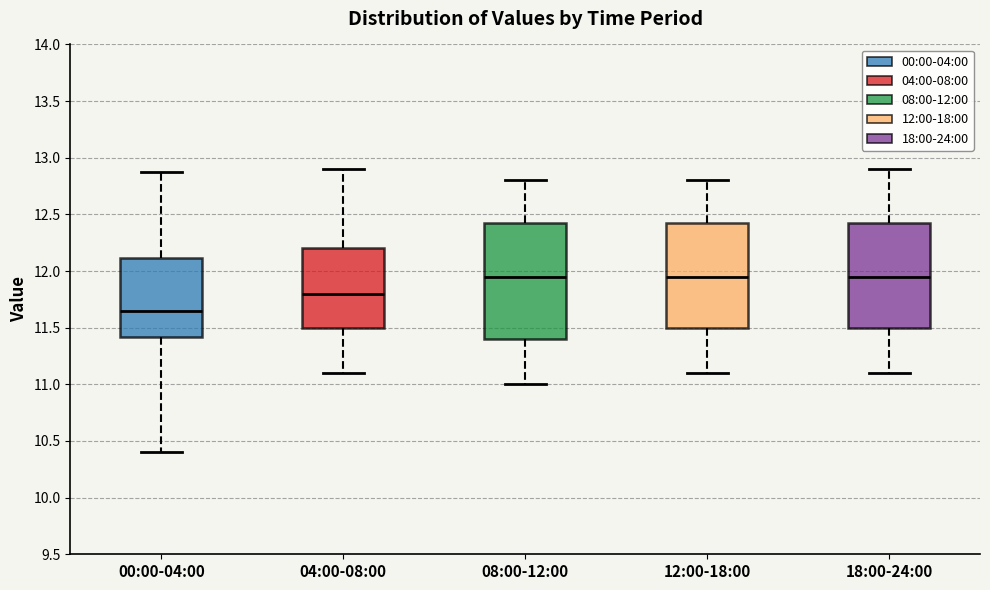

Reading left to right, read every box against the y-axis: the position of its median line, the range the box covers, and the ends of its whiskers. The values are not printed on the chart, so give them approximately, as read against the axis.

00:00-04:00: median 11.65, box 11.40 to 12.10, whiskers 10.40 to 12.85
04:00-08:00: median 11.80, box 11.50 to 12.20, whiskers 11.10 to 12.90
08:00-12:00: median 11.95, box 11.40 to 12.45, whiskers 11.00 to 12.80
12:00-18:00: median 11.95, box 11.50 to 12.45, whiskers 11.10 to 12.80
18:00-24:00: median 11.95, box 11.50 to 12.45, whiskers 11.10 to 12.90